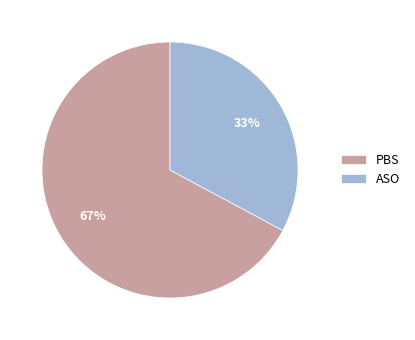

What percentage is the PBS slice, to the nearest percent?

67%